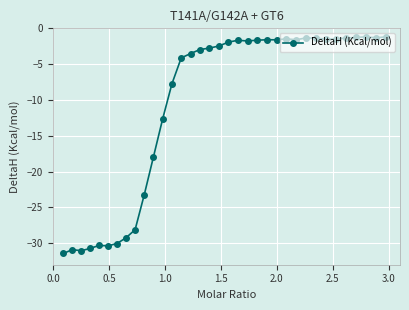

What is the minimum value shown in the chart?

-31.4